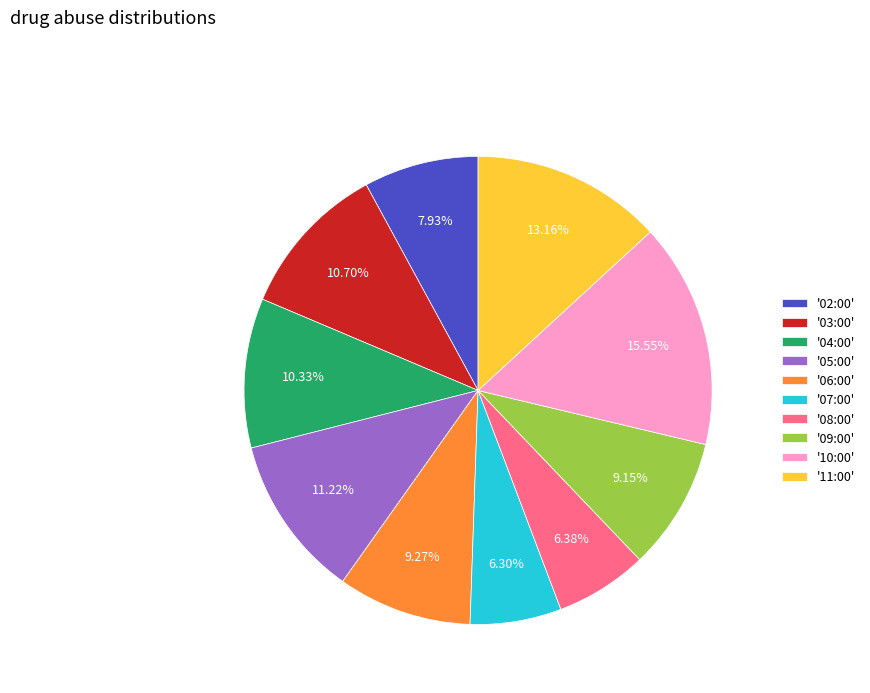

Is there any slice that represents more than half of the pie?

No